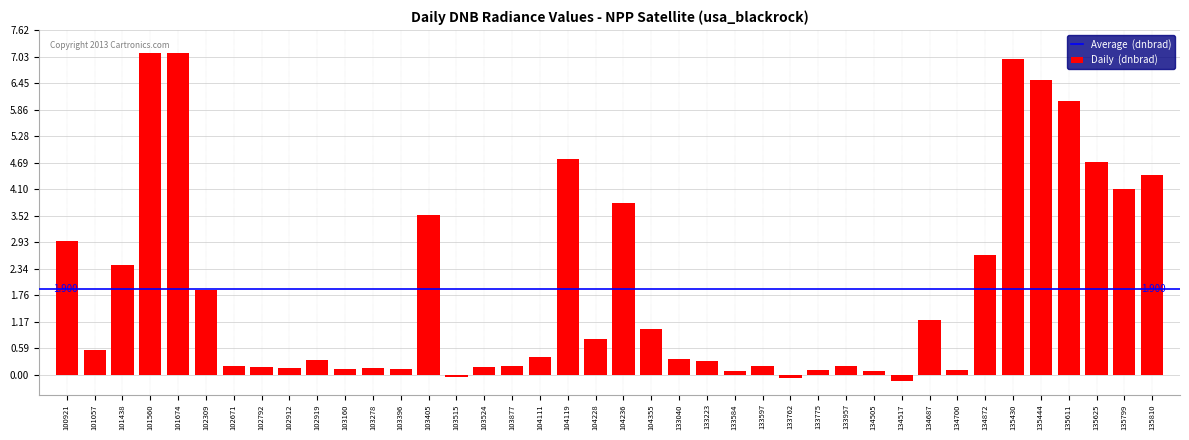

How many distinct data groups are displayed?

1